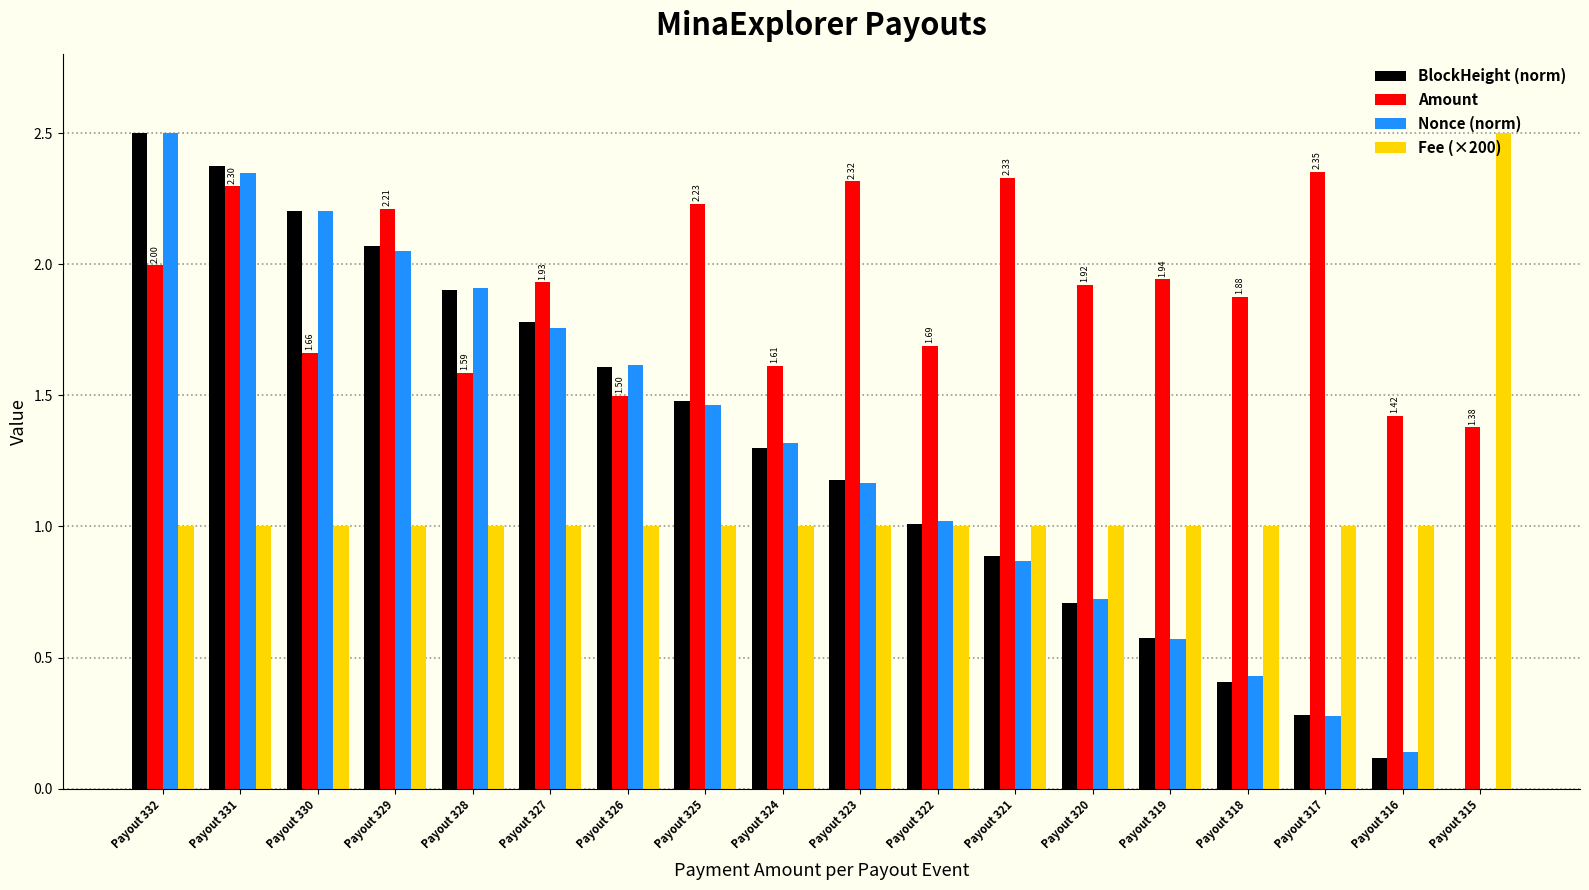

What is the sum of the BlockHeight (norm) values at Payout 325 and Payout 329?

3.5